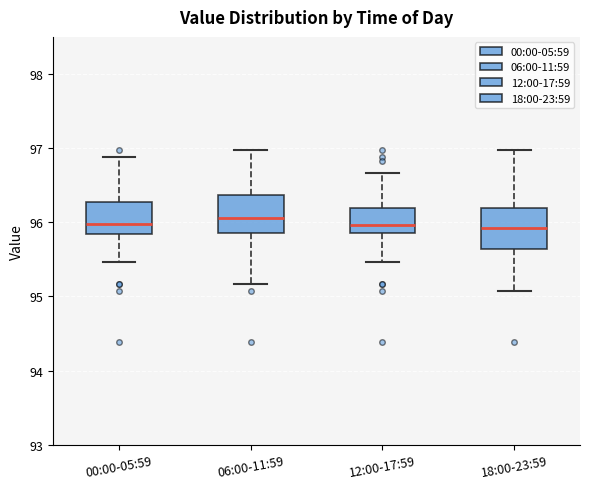

Where does the lower whisker of the box for 06:00-11:59 end on the y-axis? The values are not printed on the chart, so give them approximately, as read against the axis.

95.2